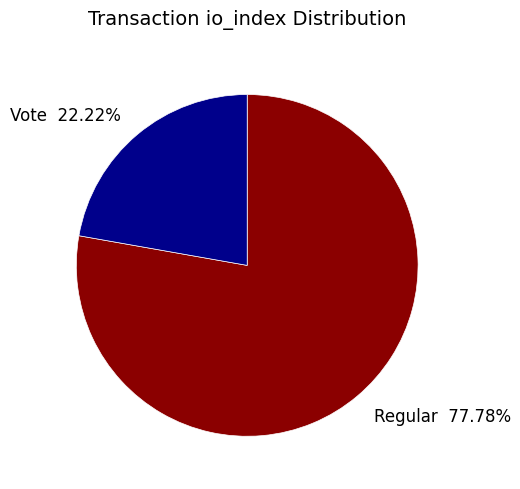

Rank the categories by value from highest to lowest.

Regular 77.78%, Vote 22.22%